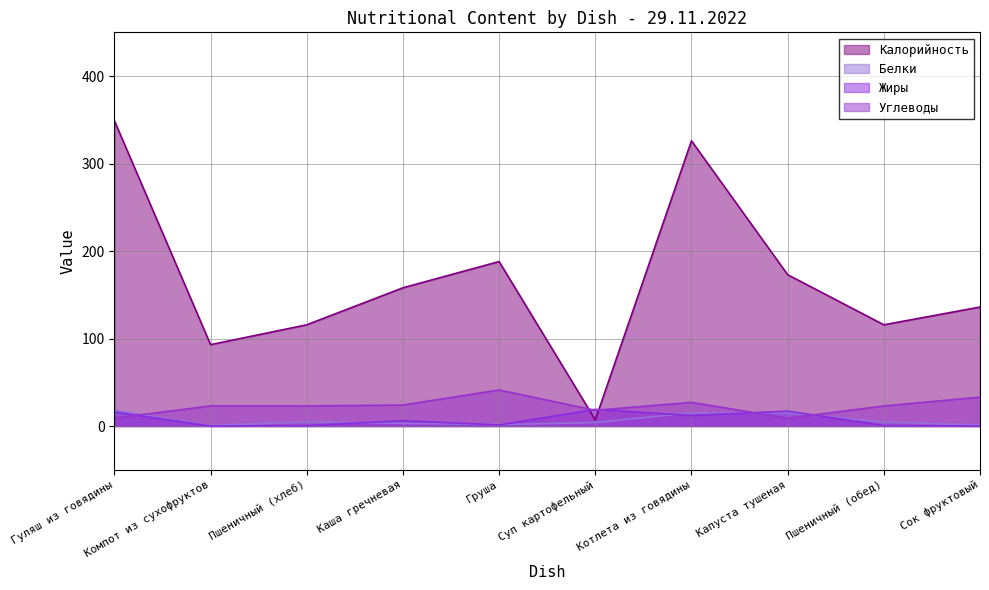

What is the approximate value of Белки at Пшеничный (обед)?

4.6